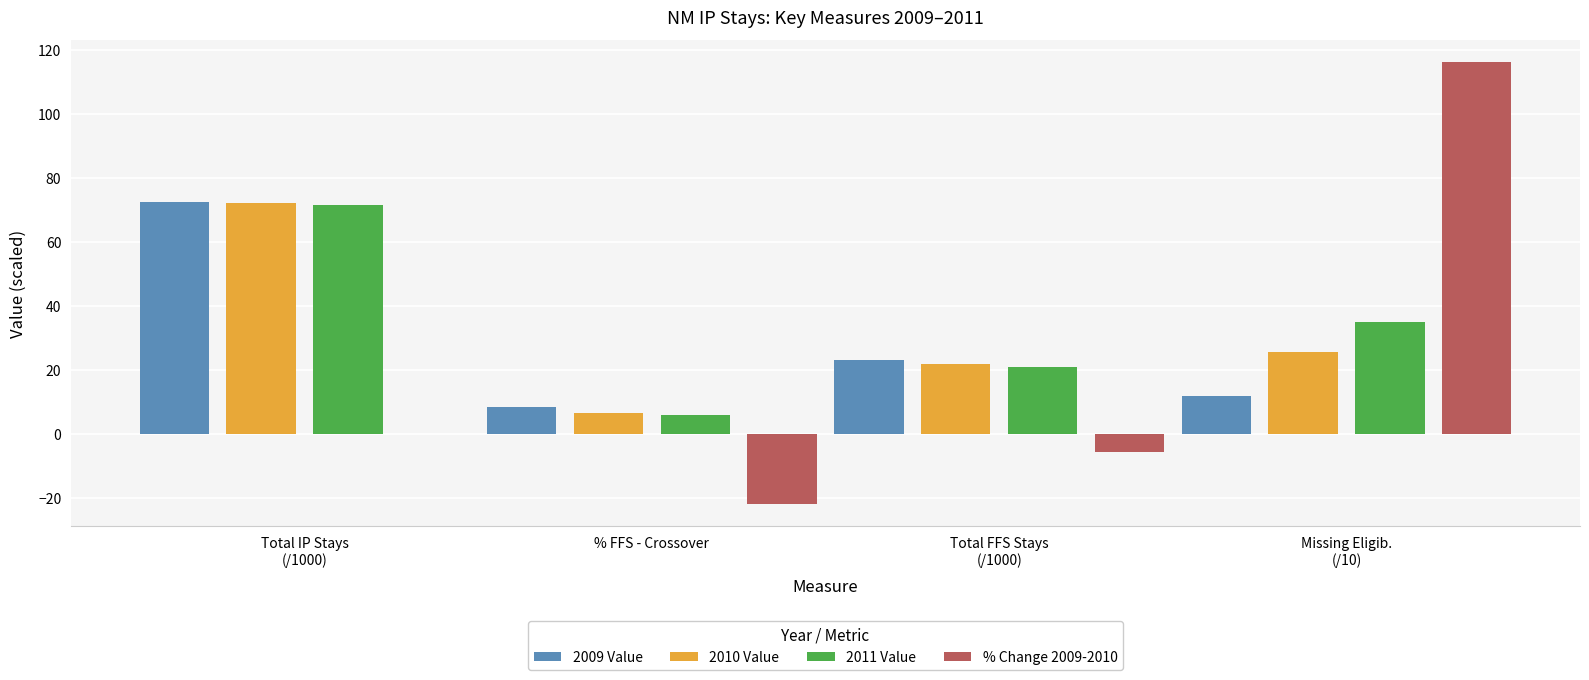

Are the bars grouped side by side (vs. stacked)?

Yes